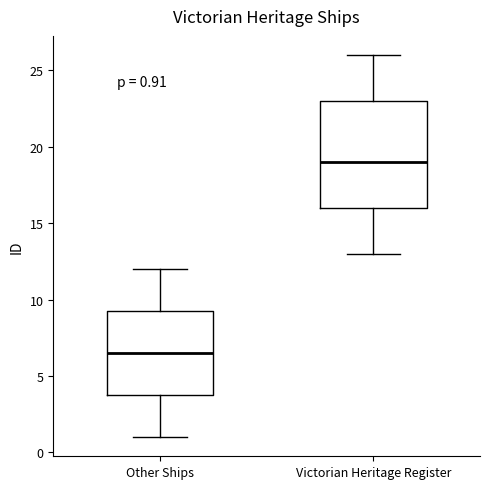

Which box has the highest median line?

Victorian Heritage Register